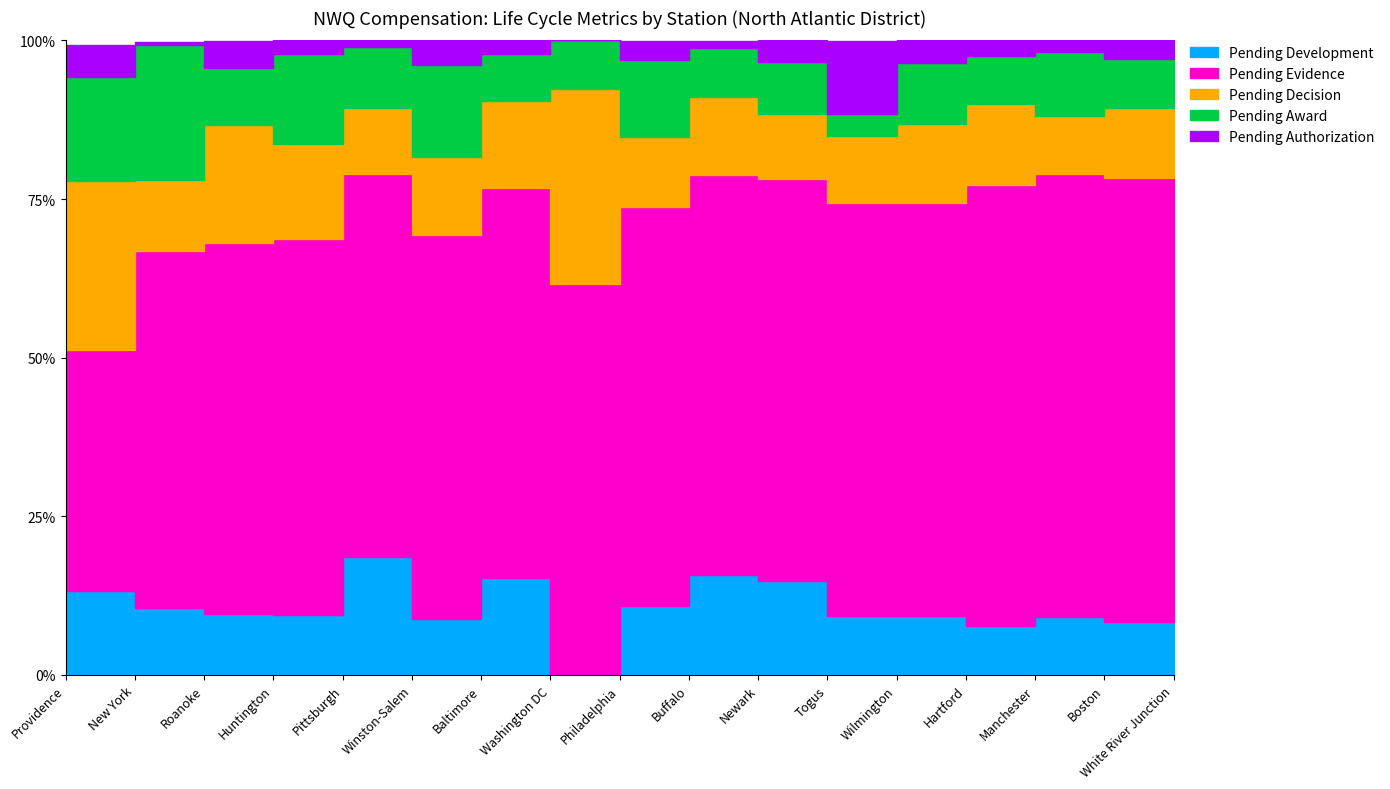

The Pending Decision series shows 0.1 at Pittsburgh. True or false?

True